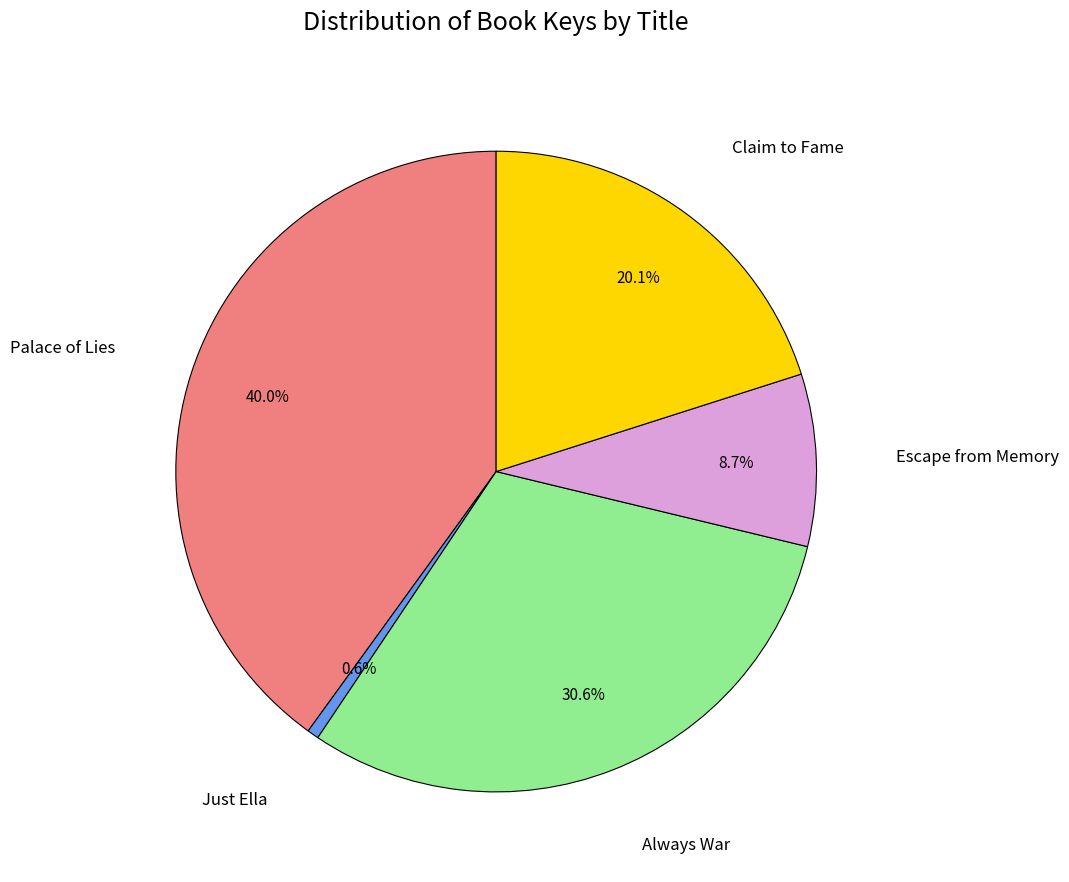

Is there any slice that represents more than half of the pie?

No